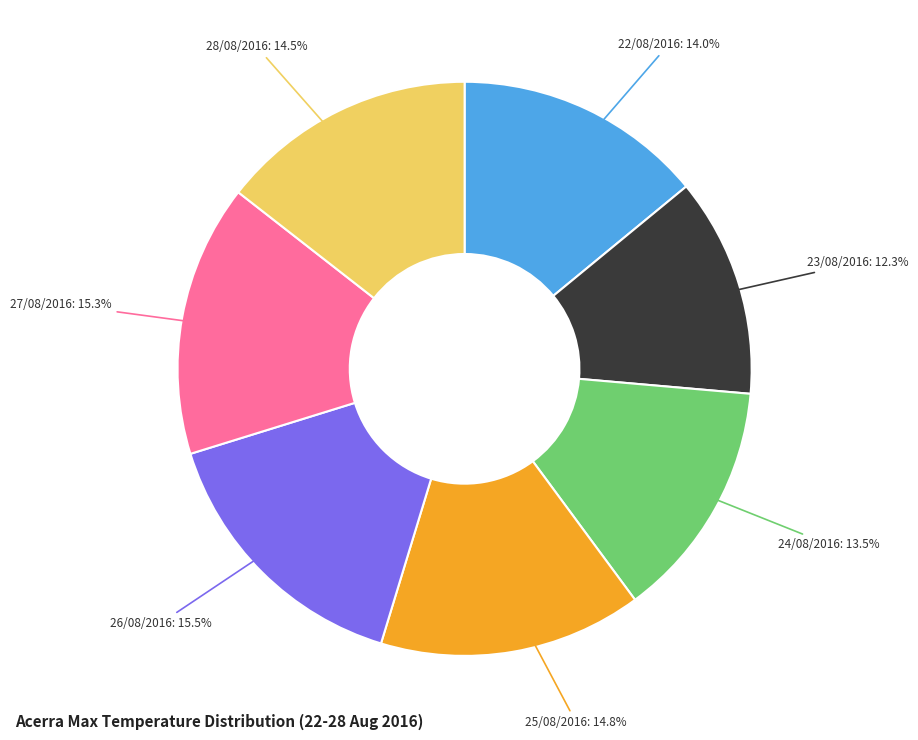

Is the sum of 28/08/2016: 14.5% and 25/08/2016: 14.8% greater than half?

No